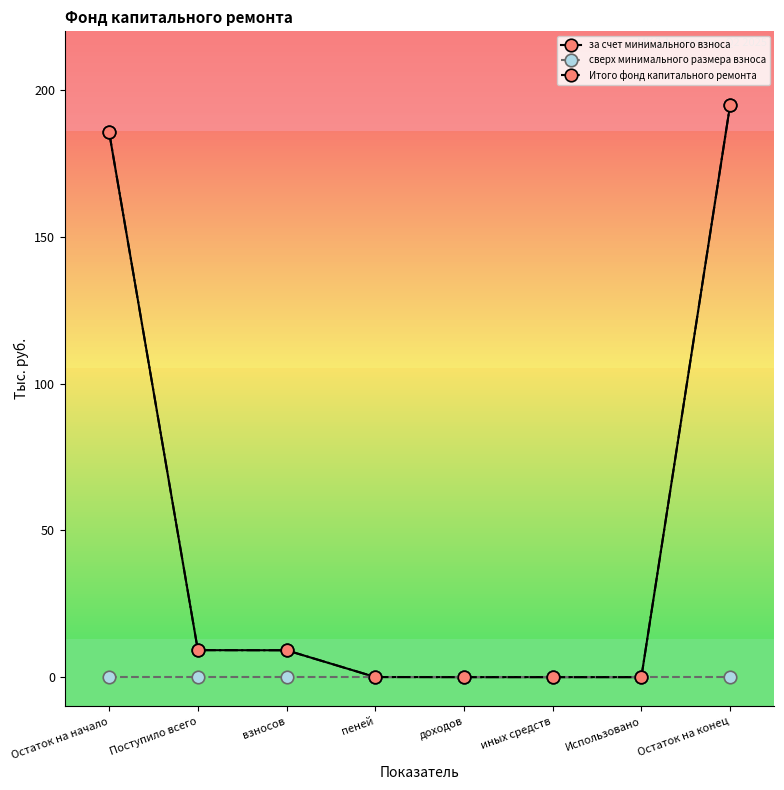

What is the difference between the second highest and second lowest values in the за счет минимального взноса series?

185.6